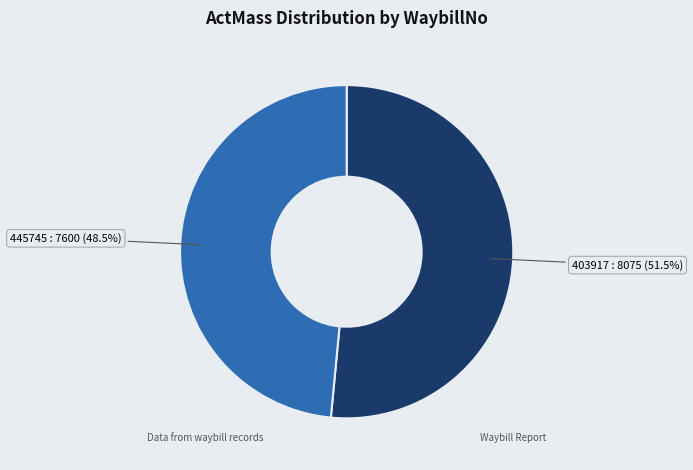

Is there a majority slice in this chart?

Yes